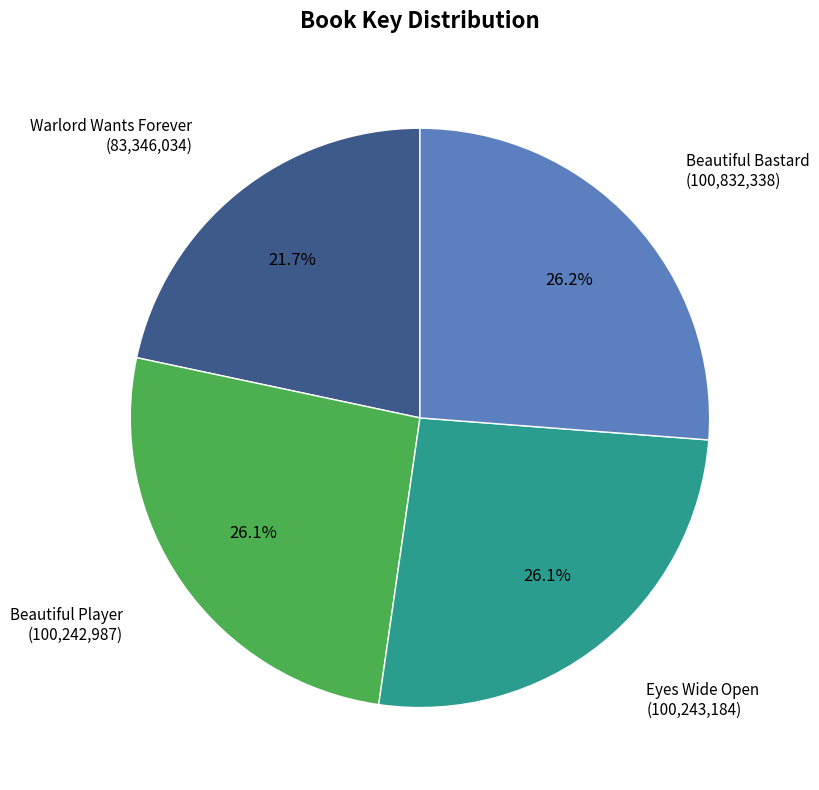

Is there any slice that represents more than half of the pie?

No